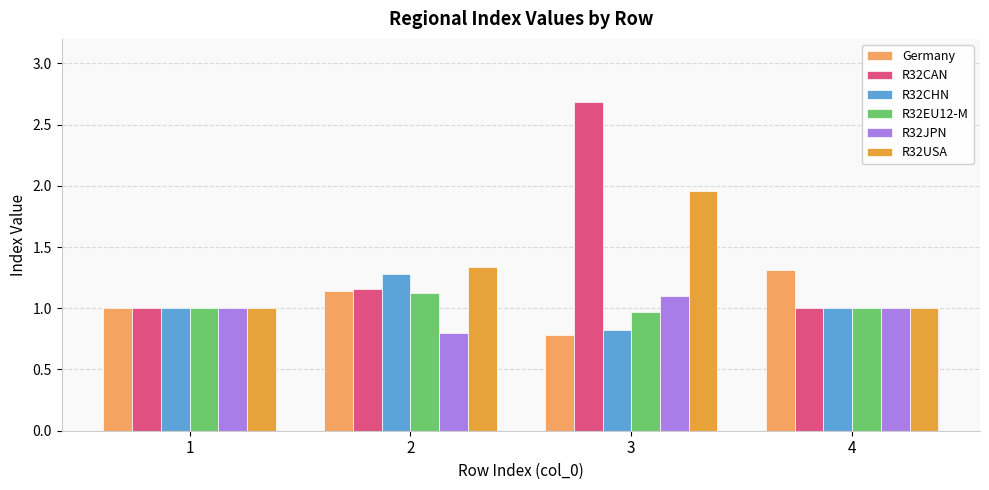

What is the total value across all series at 2?

6.8